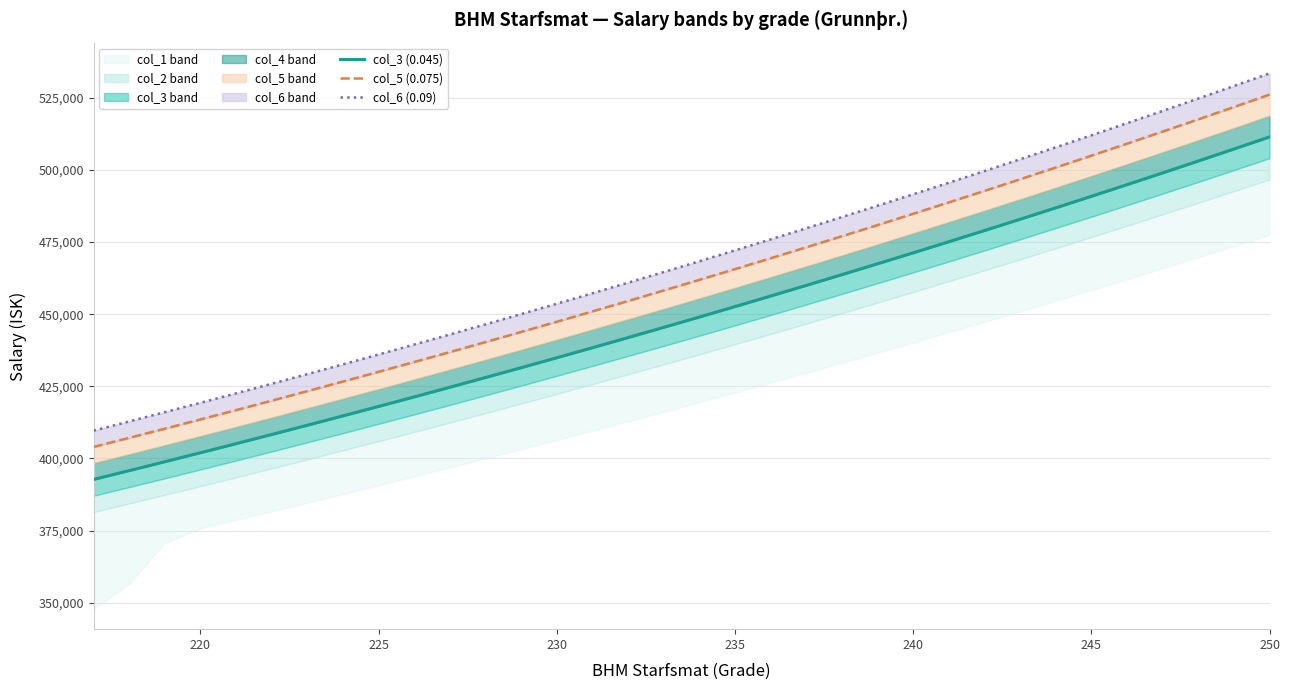

True or false: col_3 (0.045) and col_6 (0.09) cross at least once.

False